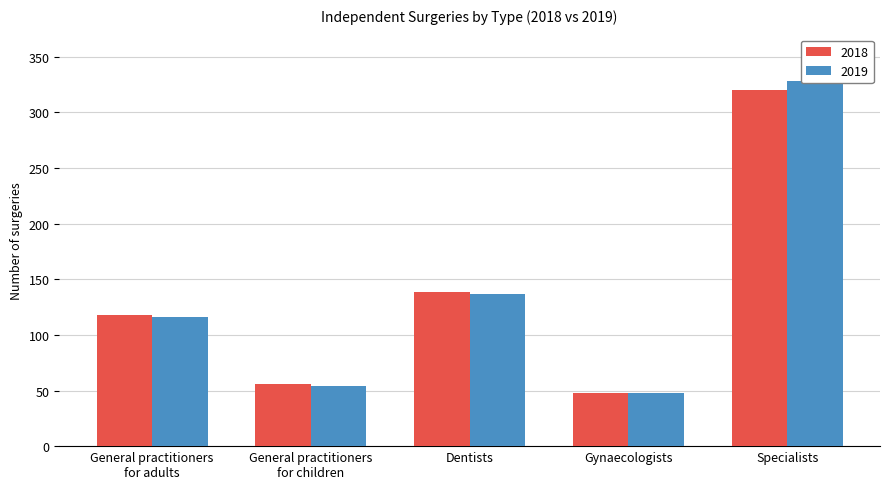

How many series are shown in this chart?

2